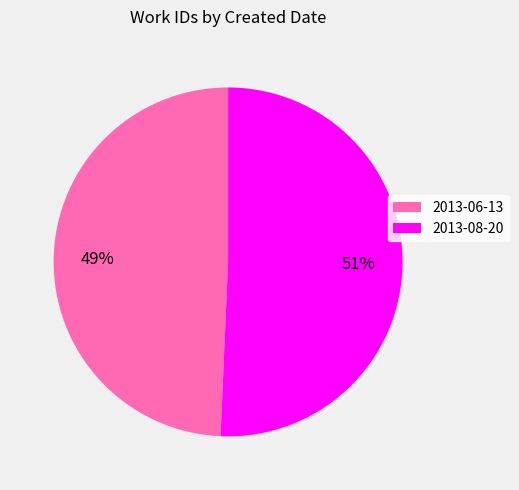

Which slice is the smallest?

2013-06-13